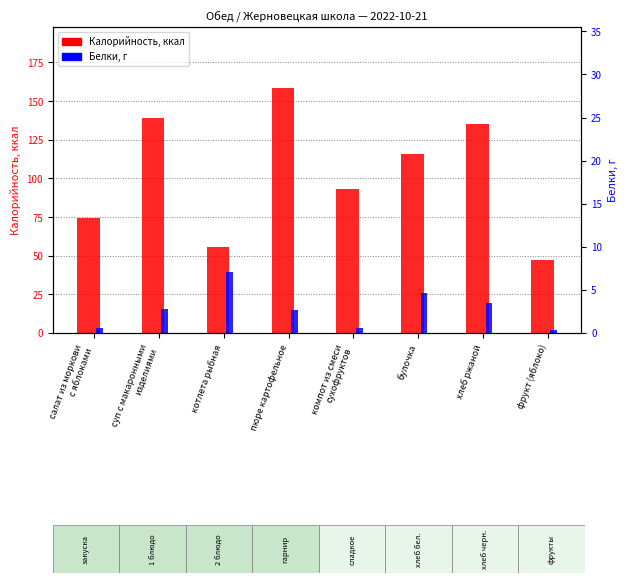

What is the difference between the Белки, г values at суп с макаронными
изделиями and пюре картофельное?

0.1